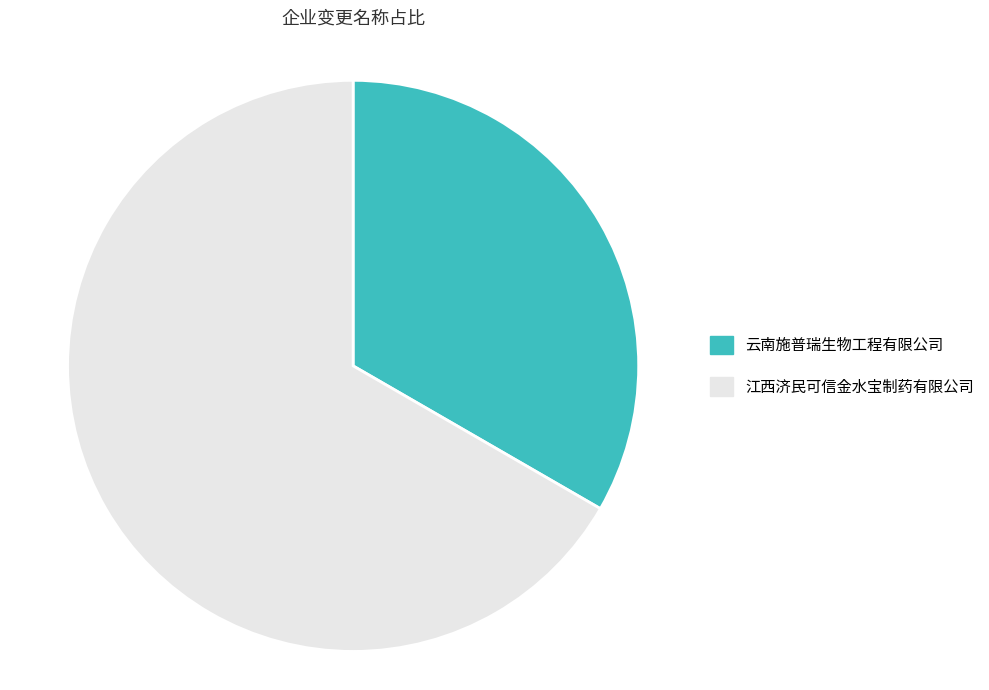

Which slice is the largest?

江西济民可信金水宝制药有限公司